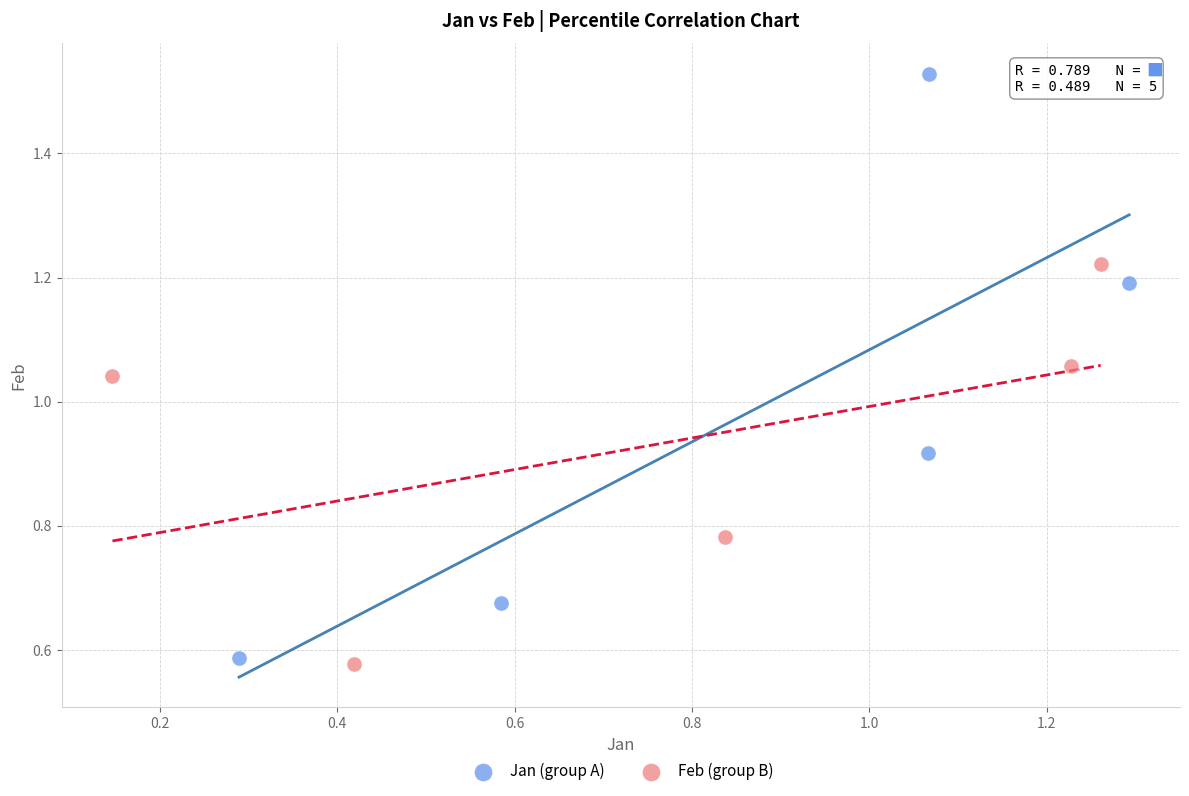

Which series reaches the maximum Y coordinate?

Jan (group A)